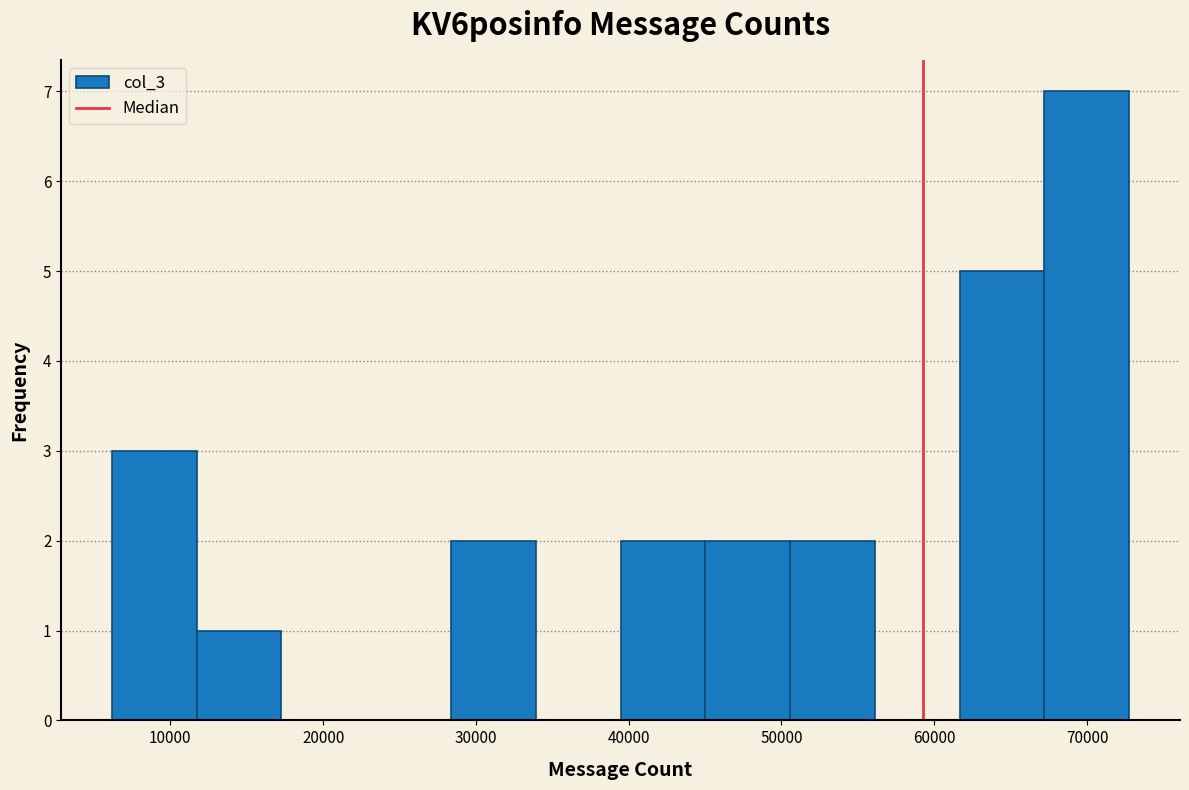

Reading left to right, transcribe this chart: for each bar, give the range it covers on the x-axis and its height. Neither the bar edges nor the heights are printed on the chart, so give them approximately, as read against the axes.

6000 to 12000: 3
12000 to 17000: 1
17000 to 23000: 0
23000 to 28000: 0
28000 to 34000: 2
34000 to 39000: 0
39000 to 45000: 2
45000 to 51000: 2
51000 to 56000: 2
56000 to 62000: 0
62000 to 67000: 5
67000 to 73000: 7